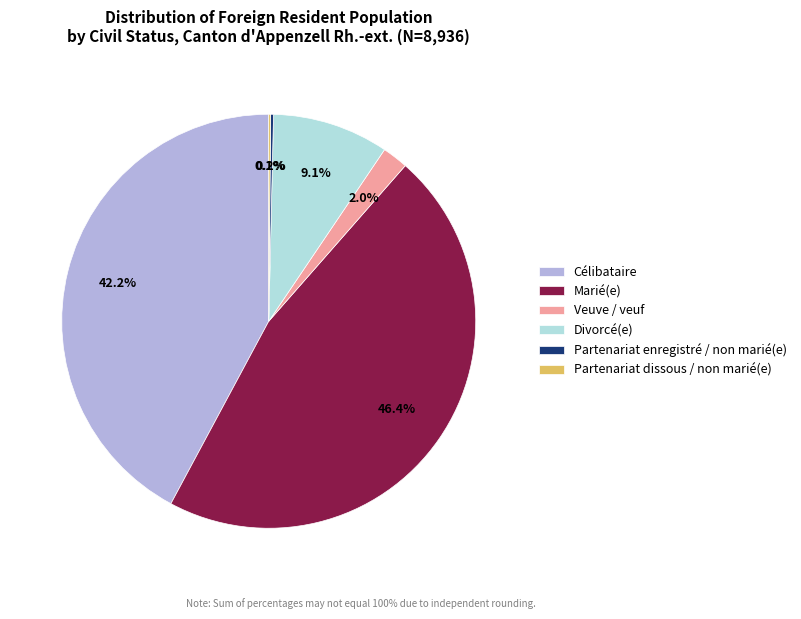

Combined, do Veuve / veuf and Divorcé(e) account for over 50%?

No